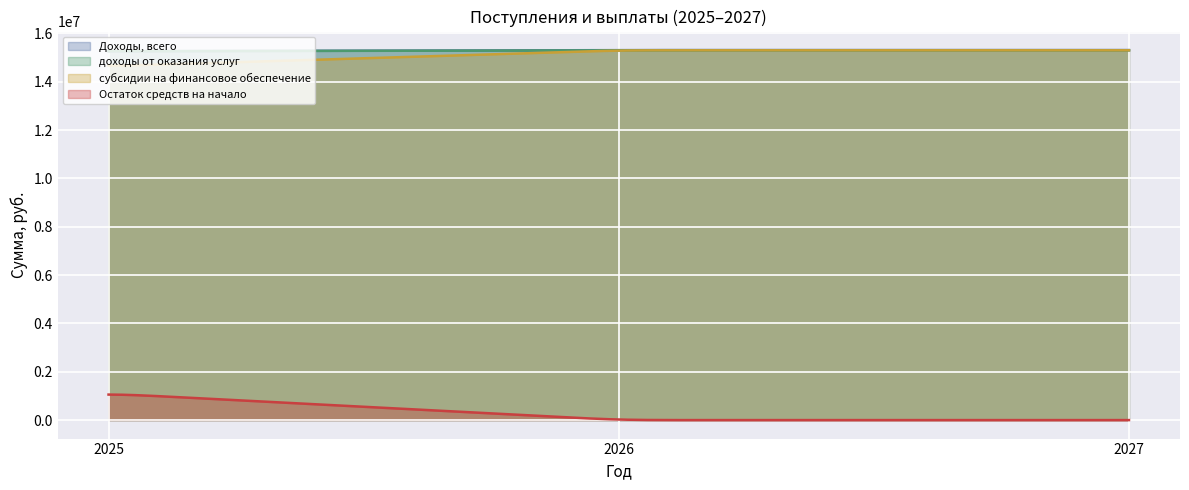

True or false: Остаток средств на начало has a value of 1706881.5 at 2025.

False